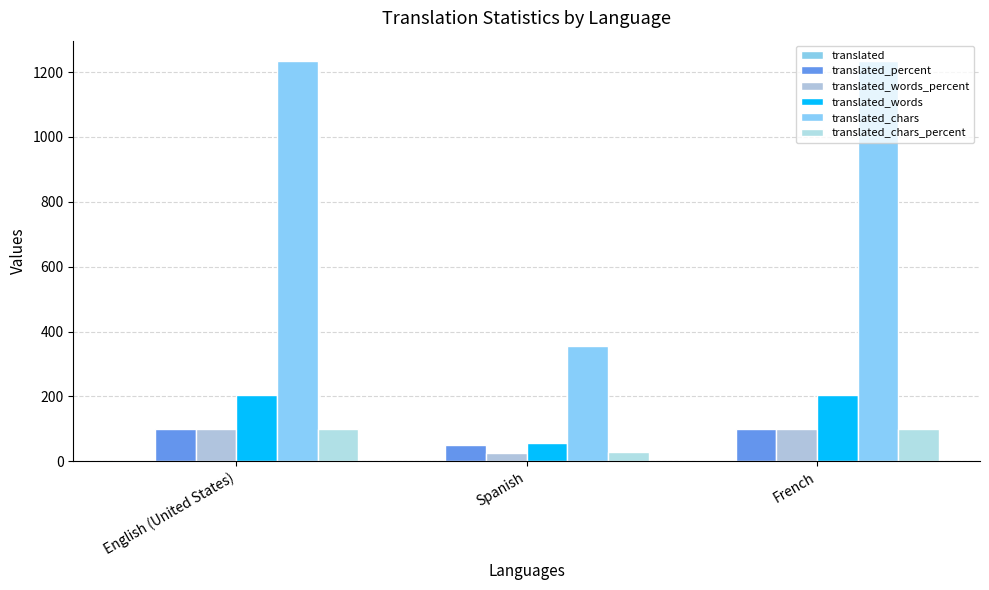

The translated_words series shows 205.0 at English (United States). True or false?

True